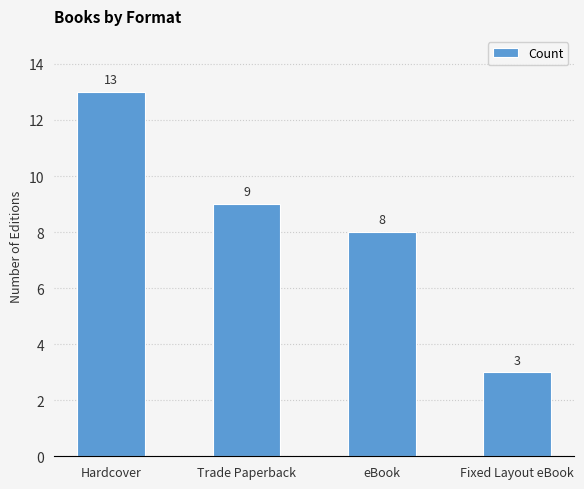

Reading left to right, list all the values displayed in this chart.

13	9	8	3